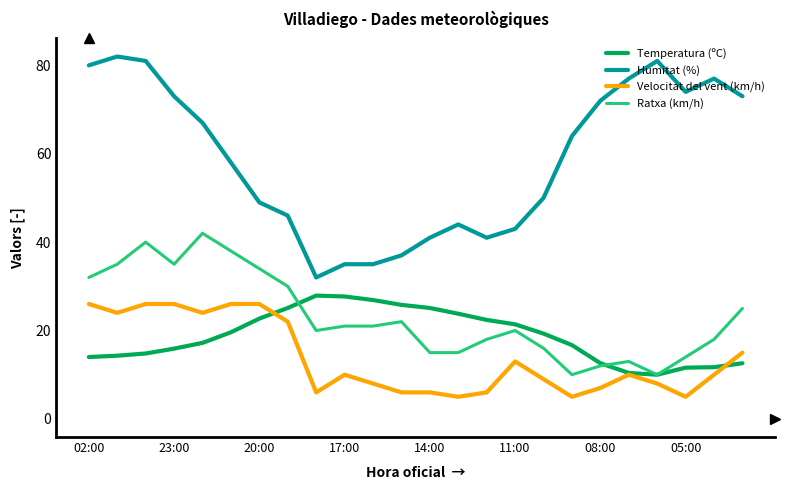

What is the maximum value for Humitat (%)?

82.0